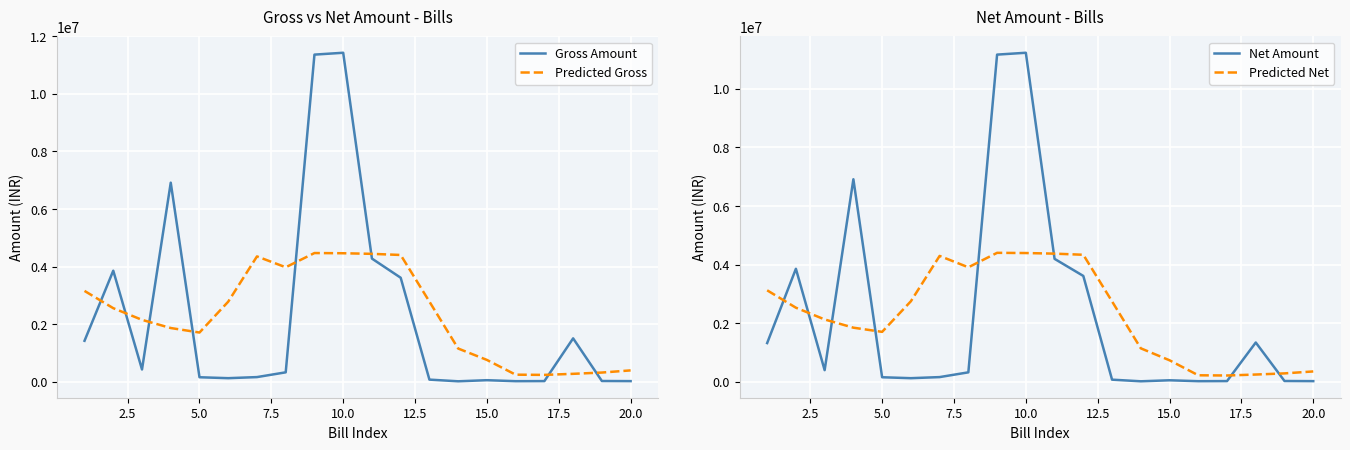

After their last crossing, which series has the higher values: Gross Amount or Predicted Gross?

Predicted Gross